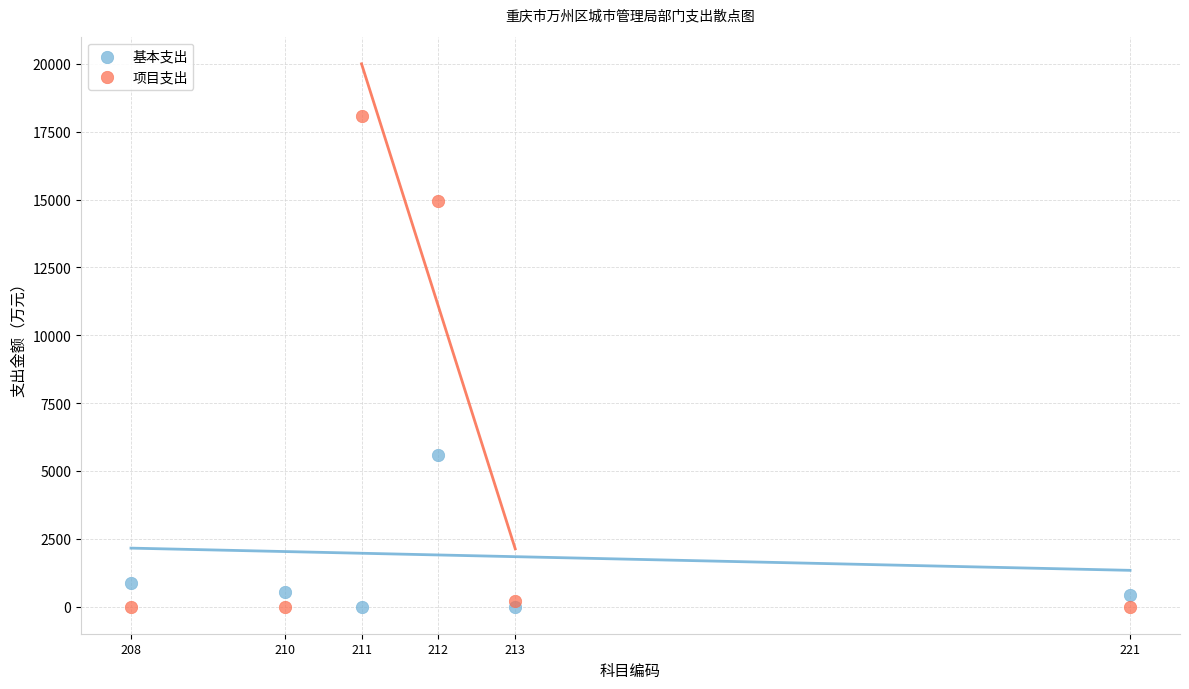

Which series contains the highest Y value?

项目支出